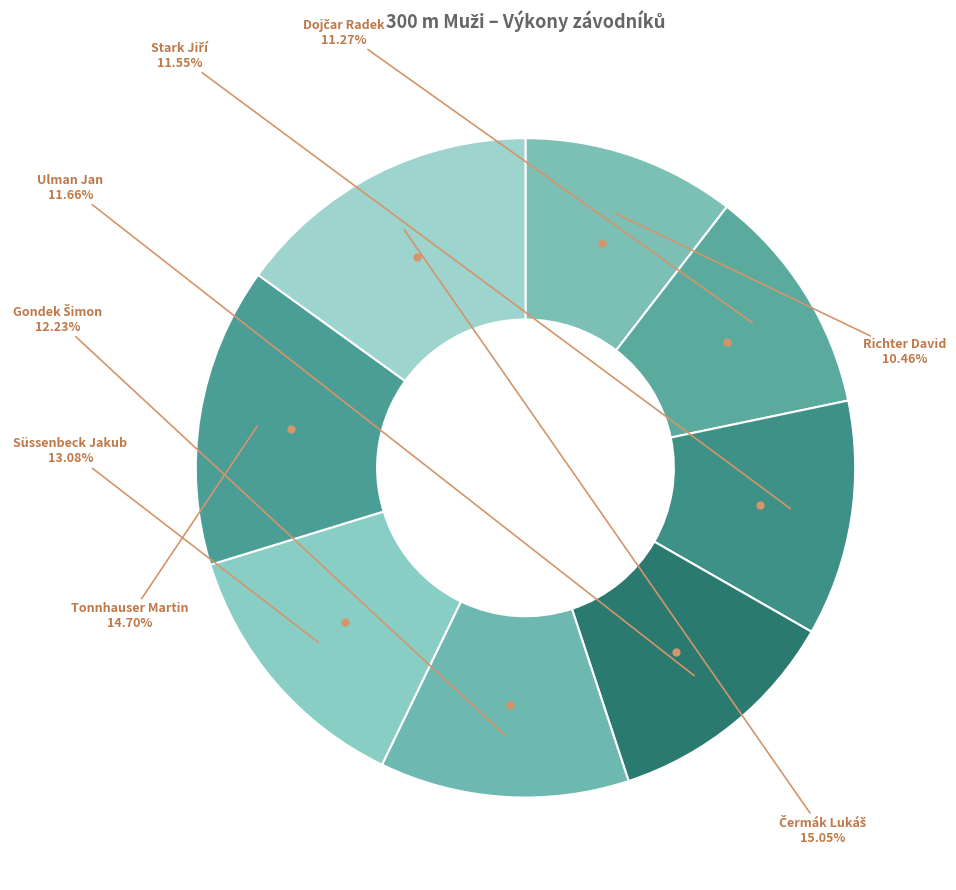

Combined, do Süssenbeck Jakub and Ulman Jan account for over 50%?

No